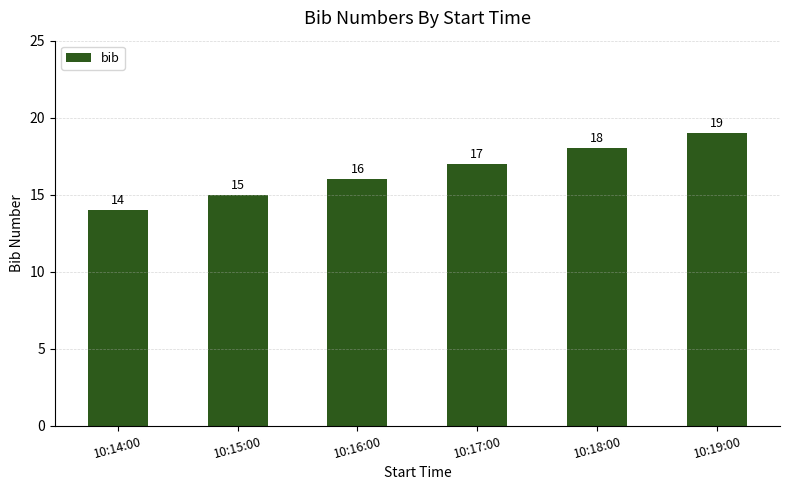

What is the difference between the second highest and minimum values?

4